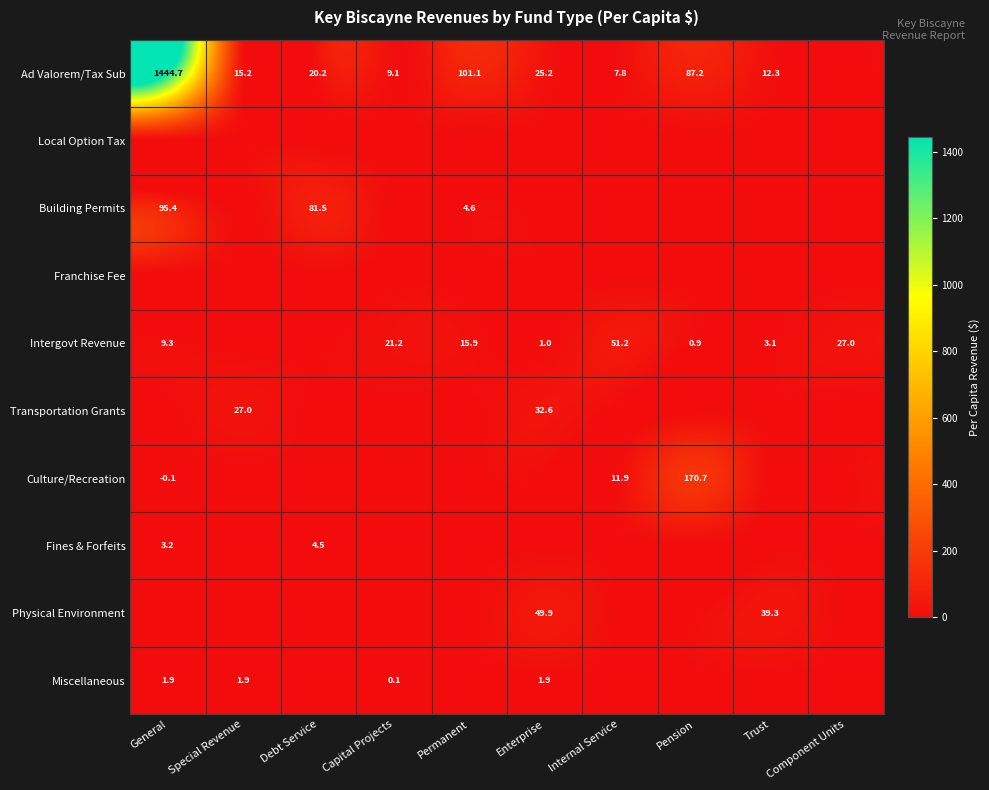

True or false: Ad Valorem/Tax Sub has a value of 116.4 at Pension.

False